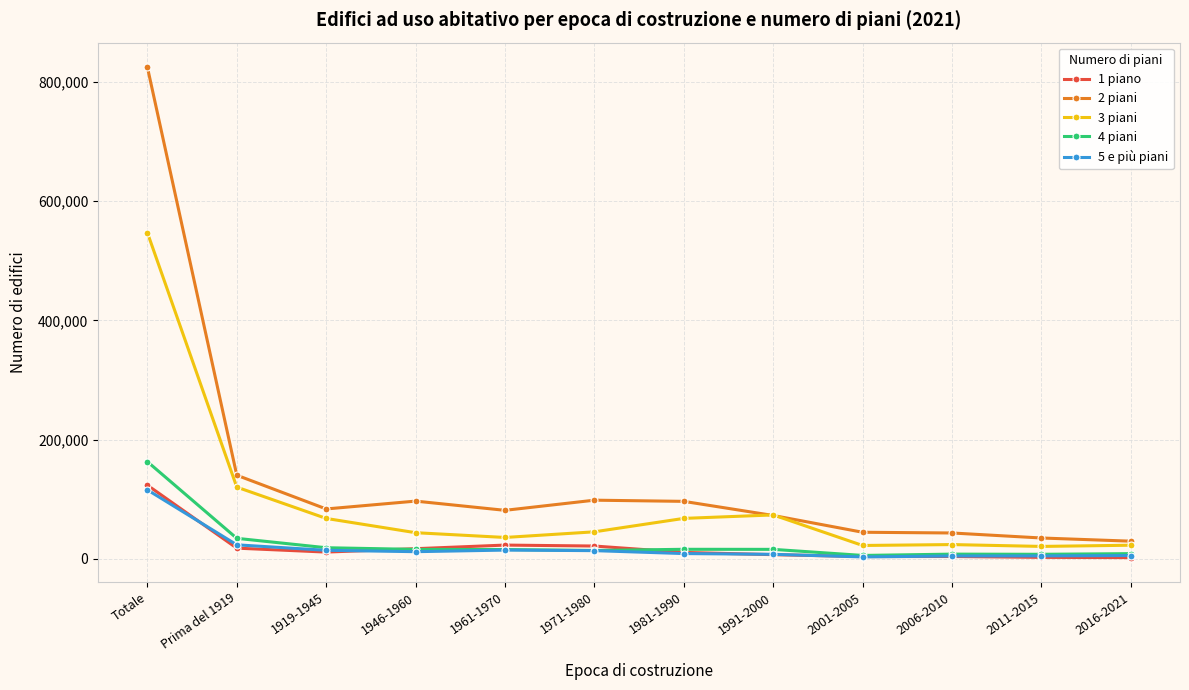

What are all the series names shown in the legend?

1 piano, 2 piani, 3 piani, 4 piani, 5 e più piani